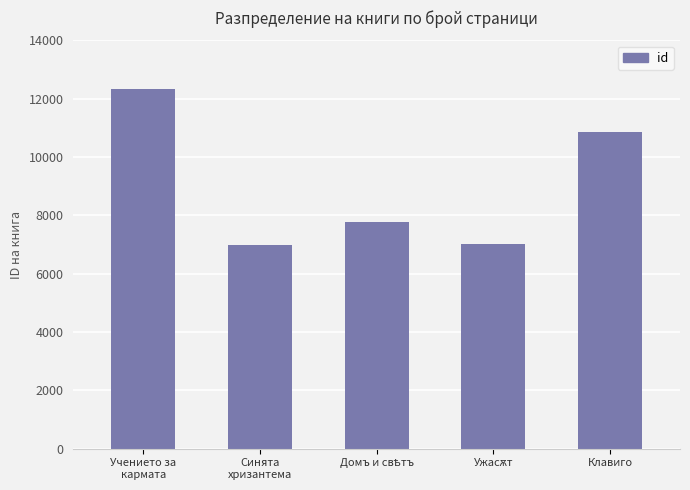

The value at Синята
хризантема is 3695. True or false?

False